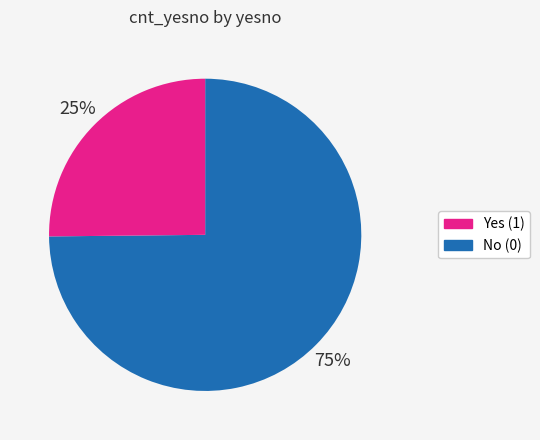

Does any single category account for the majority?

Yes